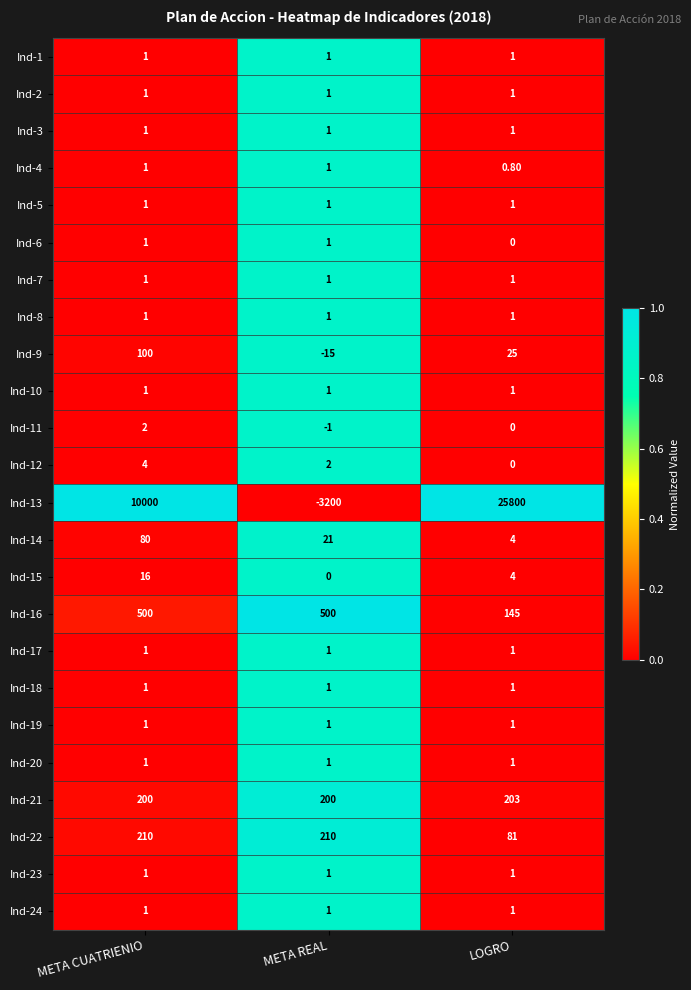

What is the greatest value displayed?

25800.0